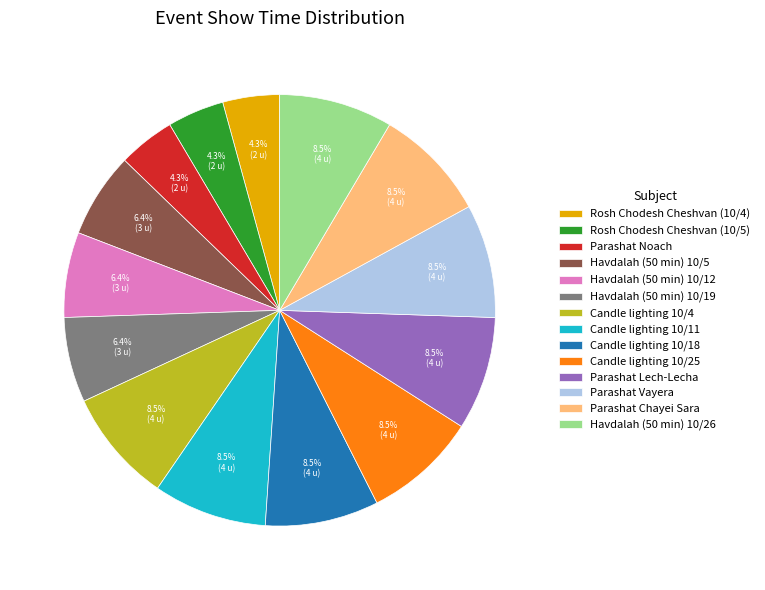

True or false: Havdalah (50 min) 10/19 accounts for 6% of the total.

True